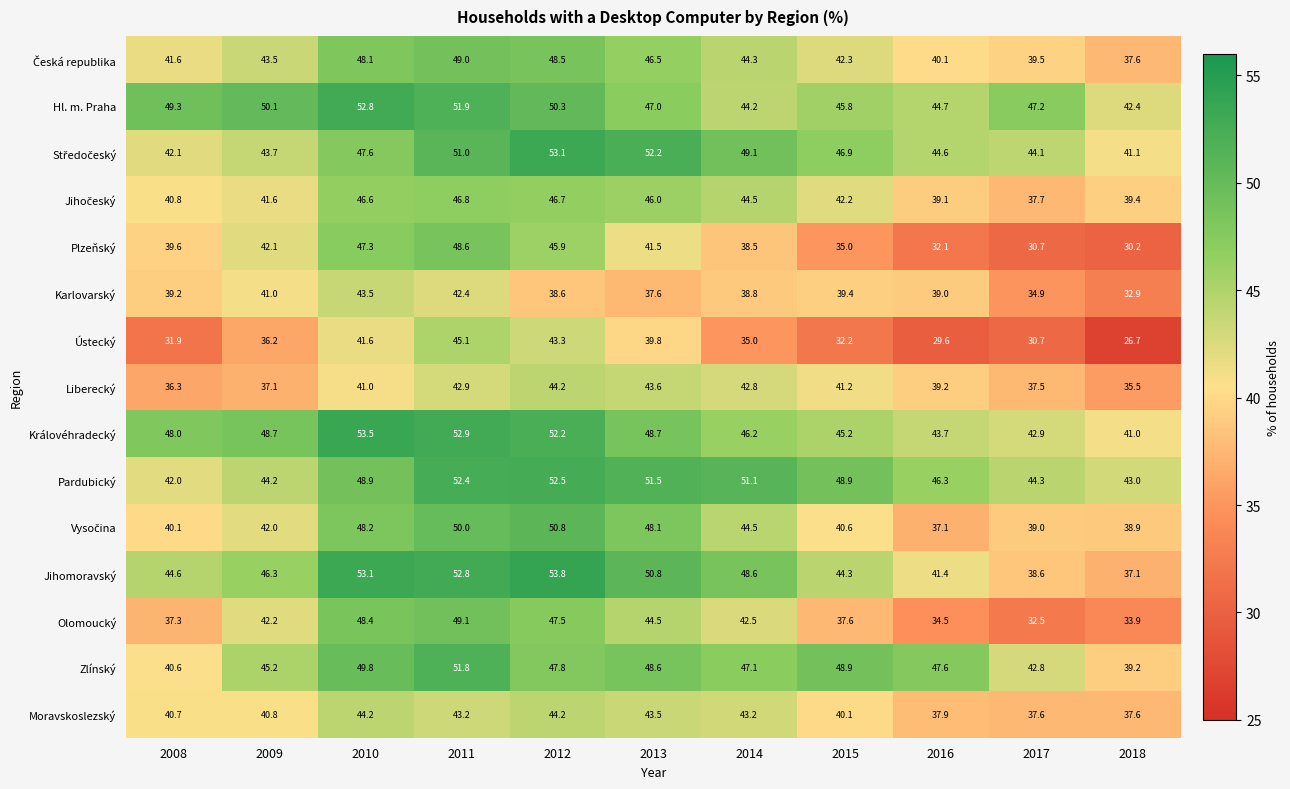

At how many categories does at least one series exceed 27?

11